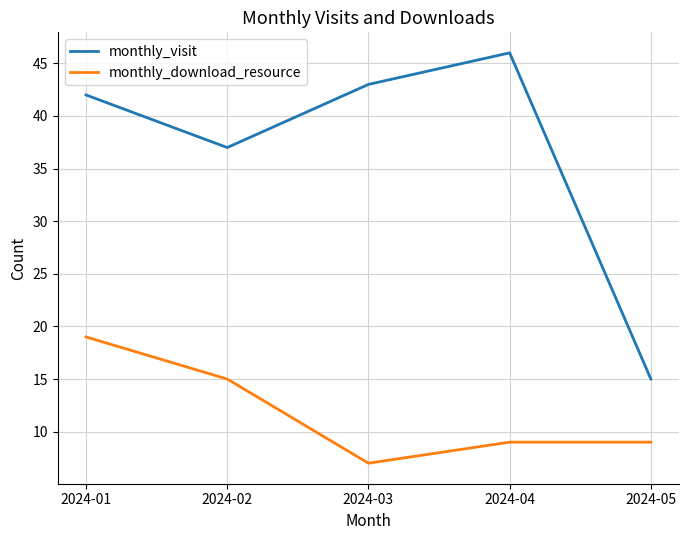

True or false: monthly_visit and monthly_download_resource cross at least once.

False